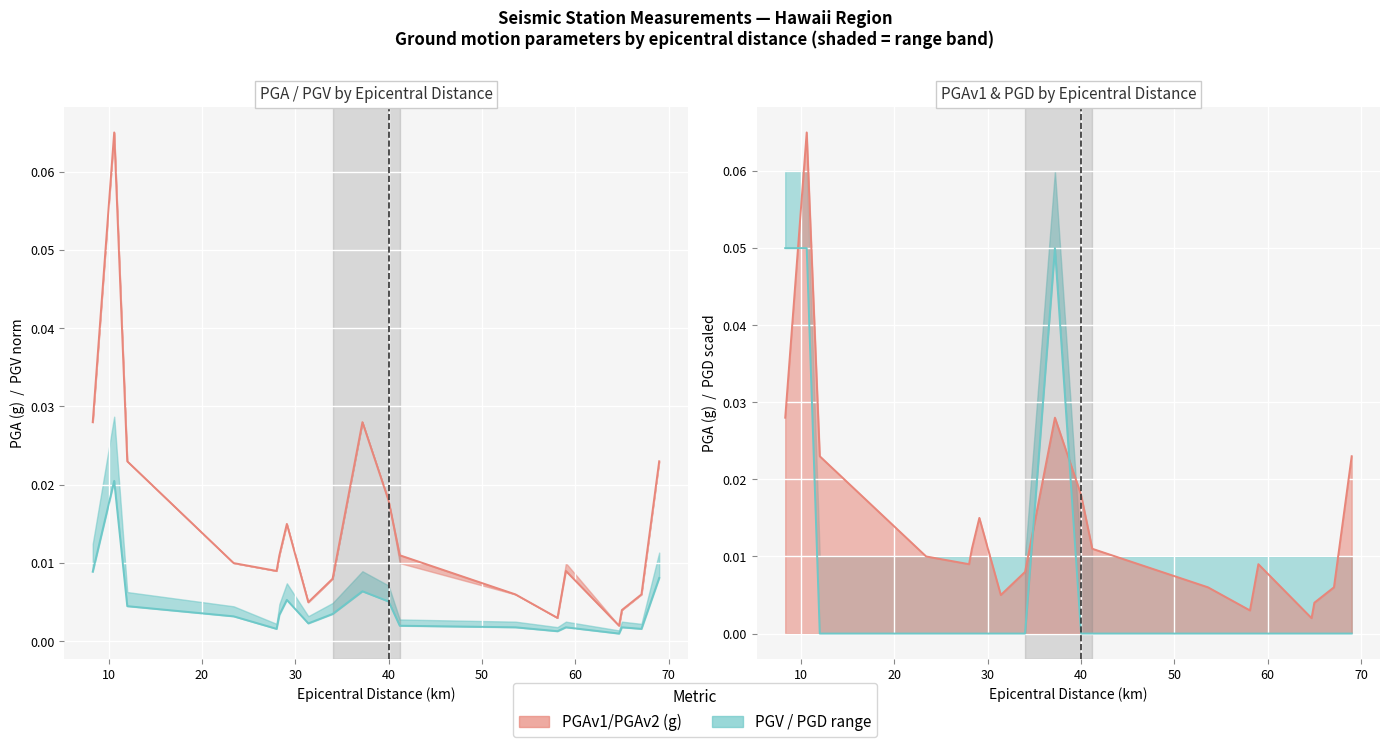

Reading left to right, extract all data points from this chart.

PGAv1(g): 0.0	0.1	0.0	0.0	0.0	0.0	0.0	0.0	0.0	0.0	0.0	0.0	0.0	0.0	0.0	0.0	0.0	0.0	0.0
PGV norm: 0.0	0.0	0.0	0.0	0.0	0.0	0.0	0.0	0.0	0.0	0.0	0.0	0.0	0.0	0.0	0.0	0.0	0.0	0.0
PGD scaled: 0.1	0.1	0.0	0.0	0.0	0.0	0.0	0.0	0.0	0.1	0.0	0.0	0.0	0.0	0.0	0.0	0.0	0.0	0.0